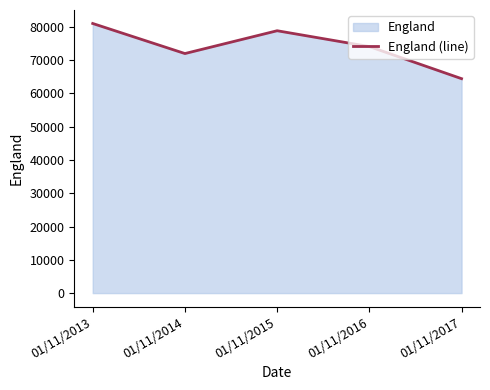

Approximately how many times larger is the value at 01/11/2015 compared to 01/11/2016?

1.1